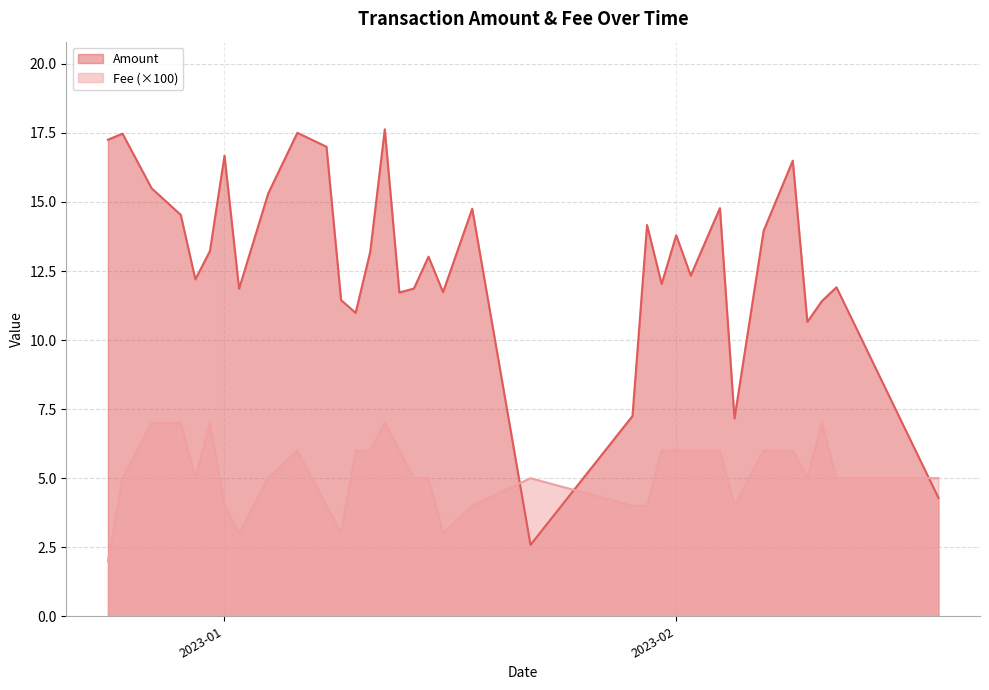

The value of Amount at 2023-01-10 is 11.0. True or false?

True